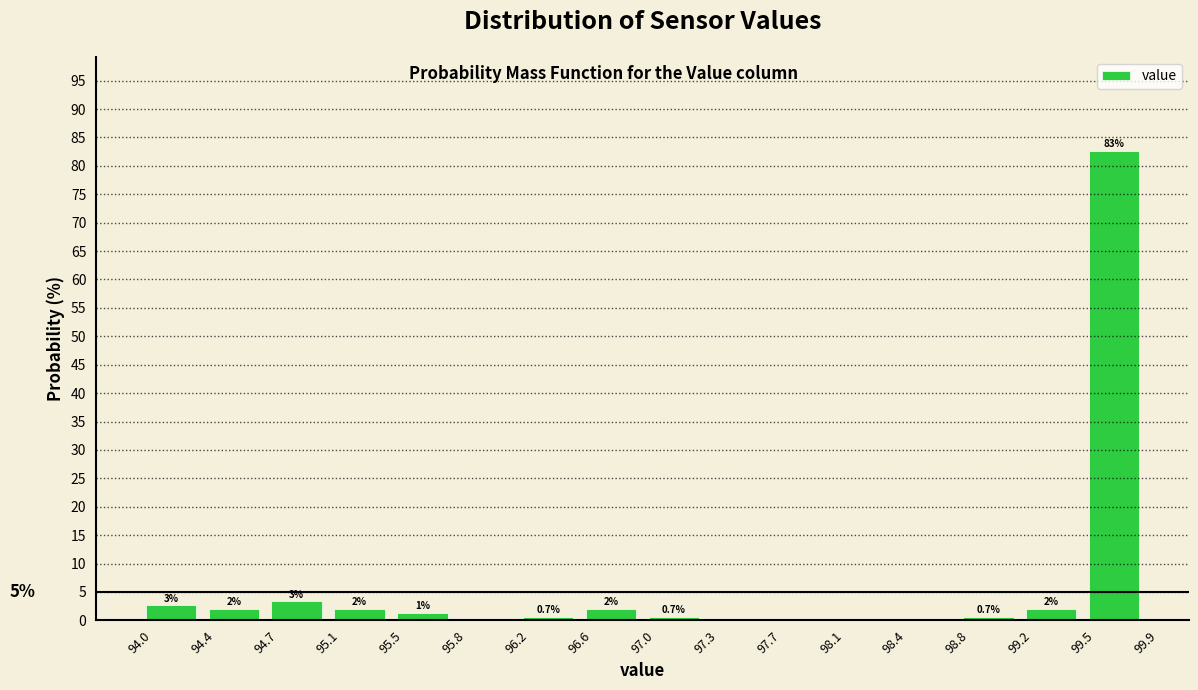

Which range on the x-axis has the tallest bar?

99.5 to 99.9